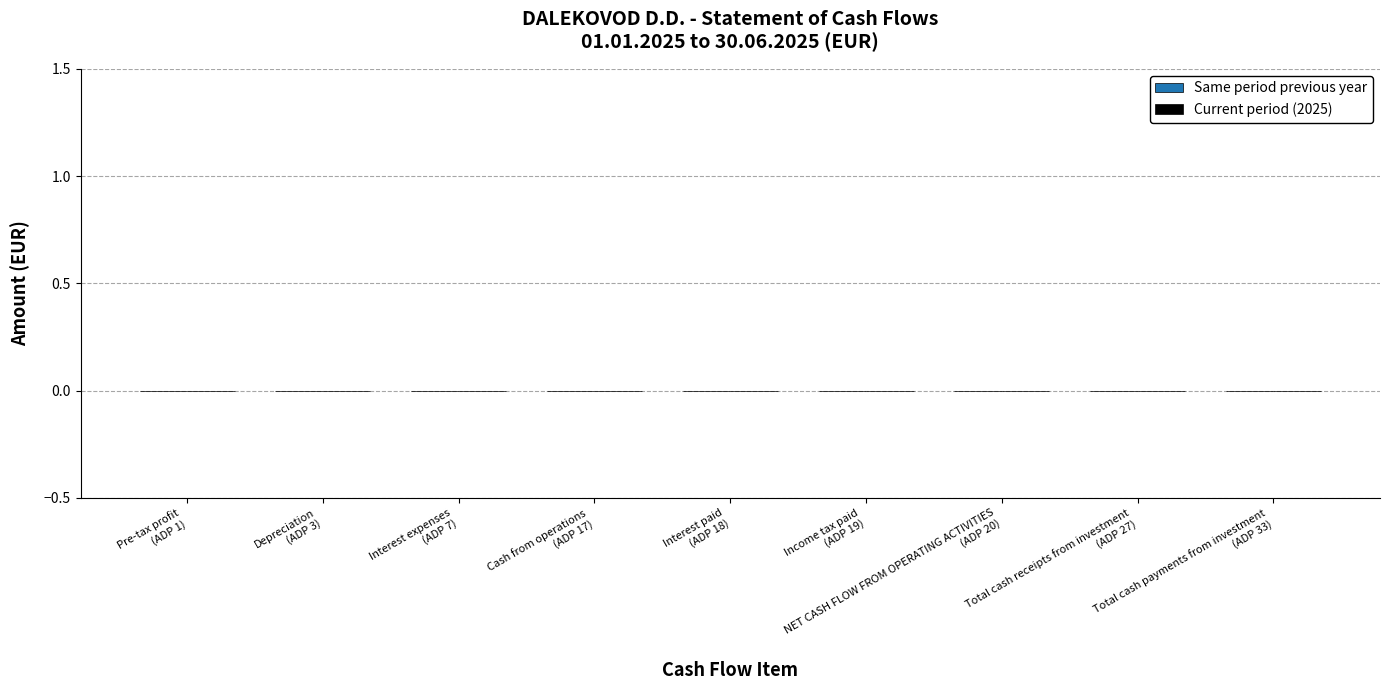

At which category is the sum across all series the highest?

Total cash payments from investment